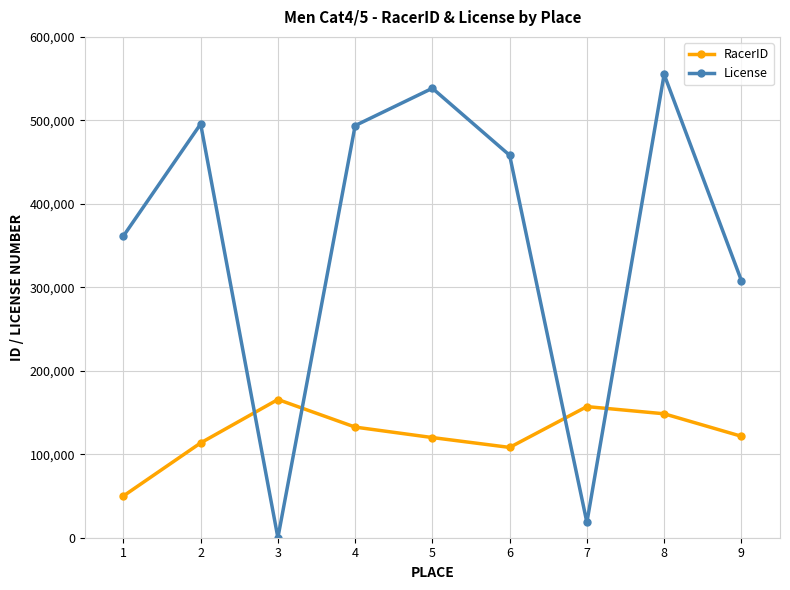

What are all the series names shown in the legend?

RacerID, License